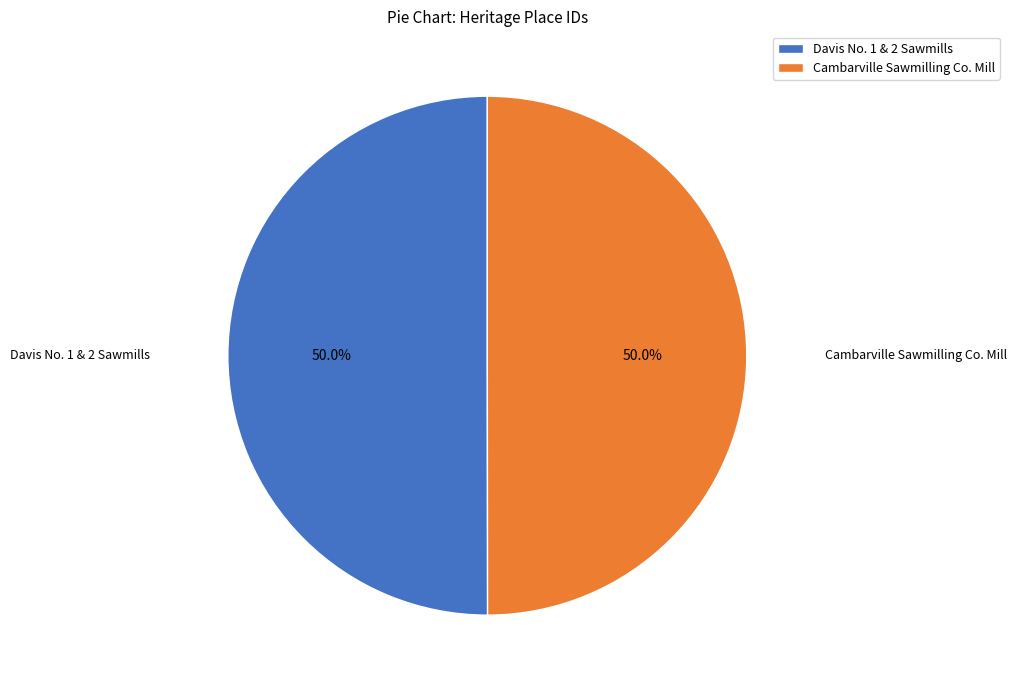

Approximately how many times larger is the value at Davis No. 1 & 2 Sawmills compared to Cambarville Sawmilling Co. Mill?

1.0